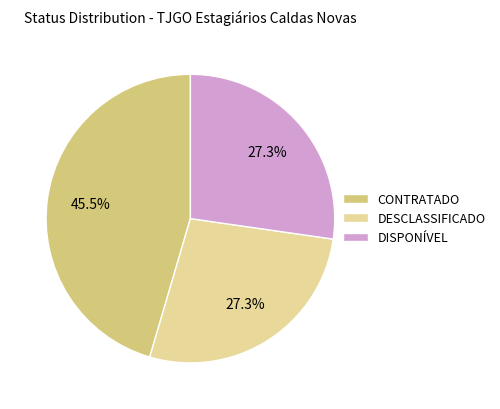

Which category has the biggest portion of the pie?

CONTRATADO